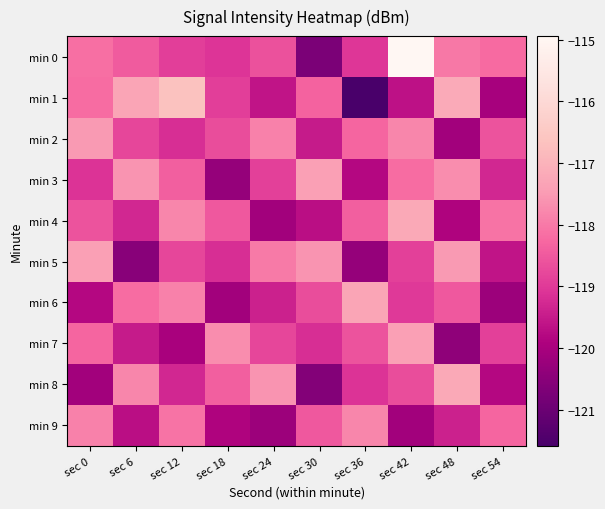

Reading right to left, transcribe all the data shown in this chart.

min 0: sec 54=-118.2	sec 48=-118.0	sec 42=-114.9	sec 36=-119.1	sec 30=-120.7	sec 24=-118.6	sec 18=-119.1	sec 12=-118.9	sec 6=-118.5	sec 0=-118.2
min 1: sec 54=-120.0	sec 48=-117.2	sec 42=-119.7	sec 36=-121.6	sec 30=-118.4	sec 24=-119.6	sec 18=-118.9	sec 12=-116.7	sec 6=-117.3	sec 0=-118.2
min 2: sec 54=-118.6	sec 48=-120.1	sec 42=-117.8	sec 36=-118.3	sec 30=-119.5	sec 24=-117.9	sec 18=-118.7	sec 12=-119.2	sec 6=-118.8	sec 0=-117.5
min 3: sec 54=-119.3	sec 48=-117.7	sec 42=-118.2	sec 36=-119.8	sec 30=-117.4	sec 24=-118.9	sec 18=-120.3	sec 12=-118.4	sec 6=-117.6	sec 0=-119.1
min 4: sec 54=-118.1	sec 48=-119.9	sec 42=-117.2	sec 36=-118.4	sec 30=-119.7	sec 24=-120.1	sec 18=-118.5	sec 12=-117.8	sec 6=-119.3	sec 0=-118.6
min 5: sec 54=-119.6	sec 48=-117.5	sec 42=-118.9	sec 36=-120.3	sec 30=-117.6	sec 24=-118.0	sec 18=-119.2	sec 12=-118.8	sec 6=-120.5	sec 0=-117.4
min 6: sec 54=-120.2	sec 48=-118.5	sec 42=-119.0	sec 36=-117.3	sec 30=-118.7	sec 24=-119.4	sec 18=-120.1	sec 12=-117.9	sec 6=-118.2	sec 0=-119.8
min 7: sec 54=-118.9	sec 48=-120.4	sec 42=-117.4	sec 36=-118.6	sec 30=-119.2	sec 24=-118.8	sec 18=-117.7	sec 12=-120.0	sec 6=-119.5	sec 0=-118.3
min 8: sec 54=-119.8	sec 48=-117.2	sec 42=-118.7	sec 36=-119.1	sec 30=-120.6	sec 24=-117.6	sec 18=-118.4	sec 12=-119.3	sec 6=-117.8	sec 0=-120.1
min 9: sec 54=-118.3	sec 48=-119.4	sec 42=-120.1	sec 36=-117.8	sec 30=-118.5	sec 24=-120.2	sec 18=-119.9	sec 12=-118.1	sec 6=-119.7	sec 0=-117.9